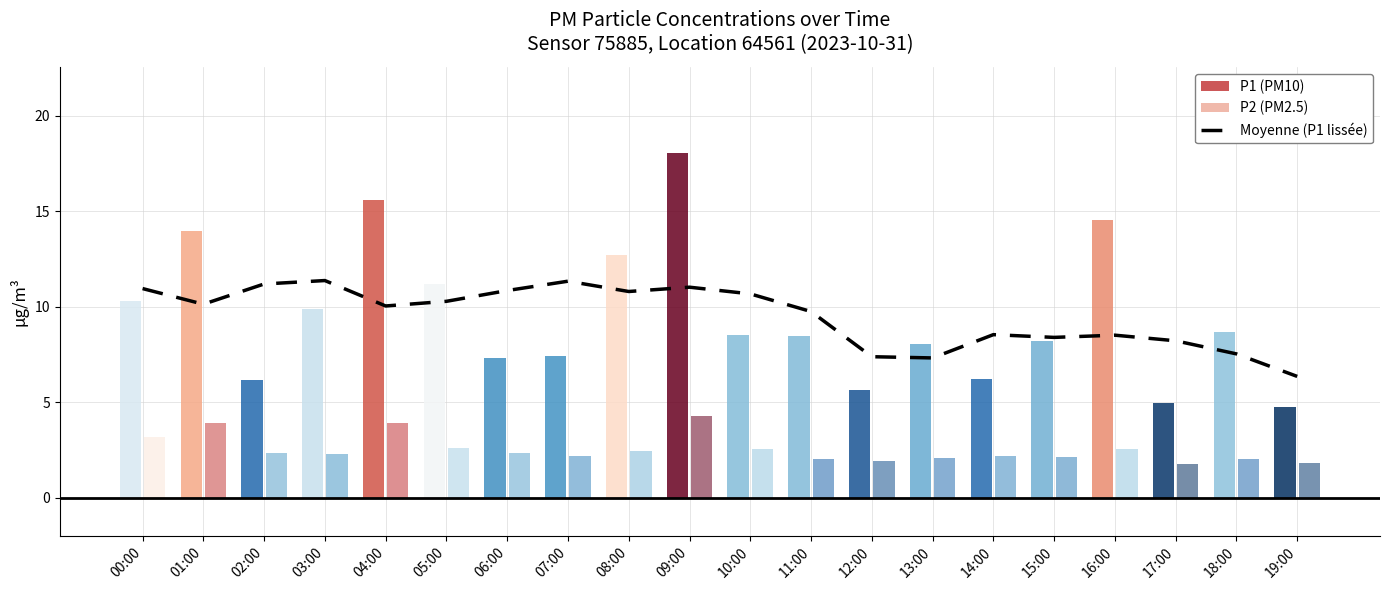

Where does the data first go above 10?

00:00